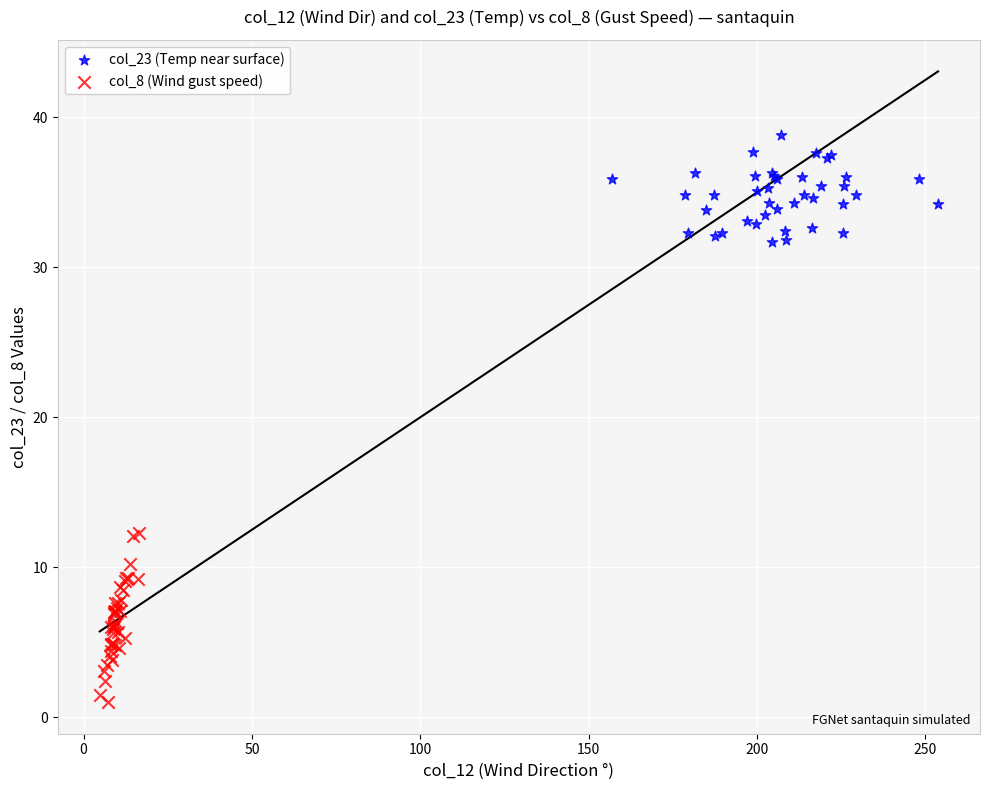

Which series contains the lowest Y value?

col_8 (Wind gust speed)